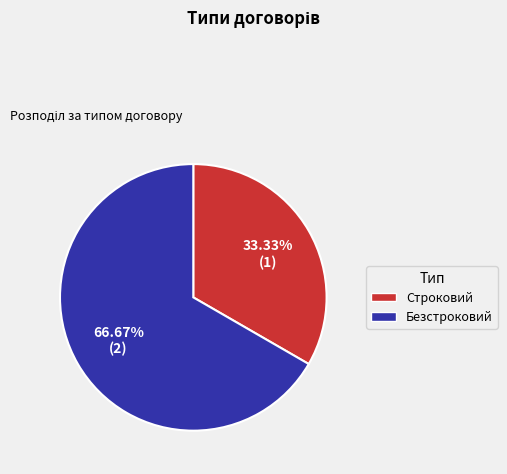

Do Строковий and Безстроковий together represent more than half of the pie?

Yes